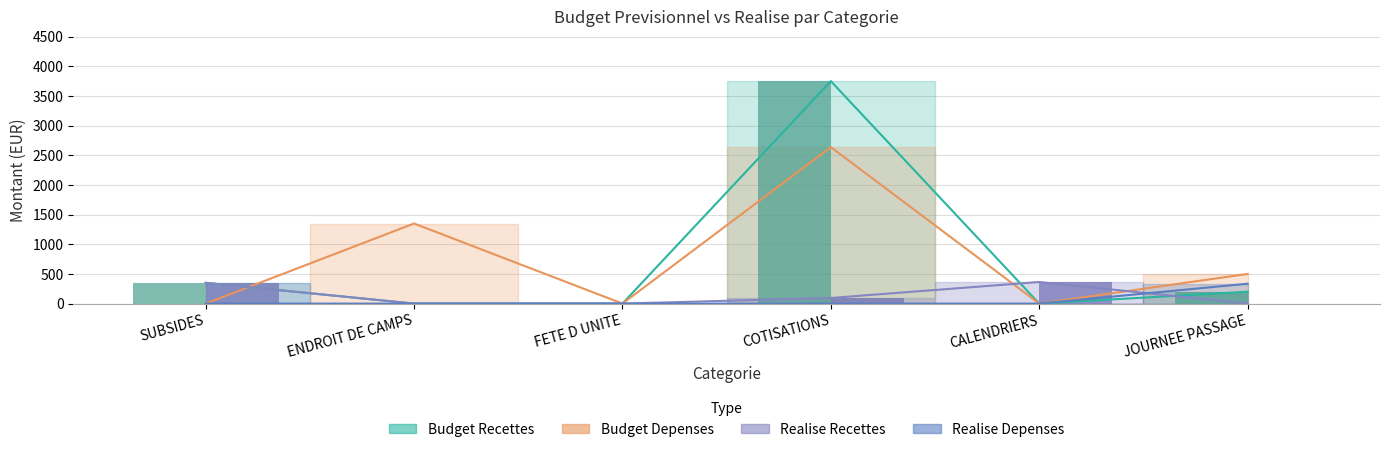

Count the number of data series in this chart.

4